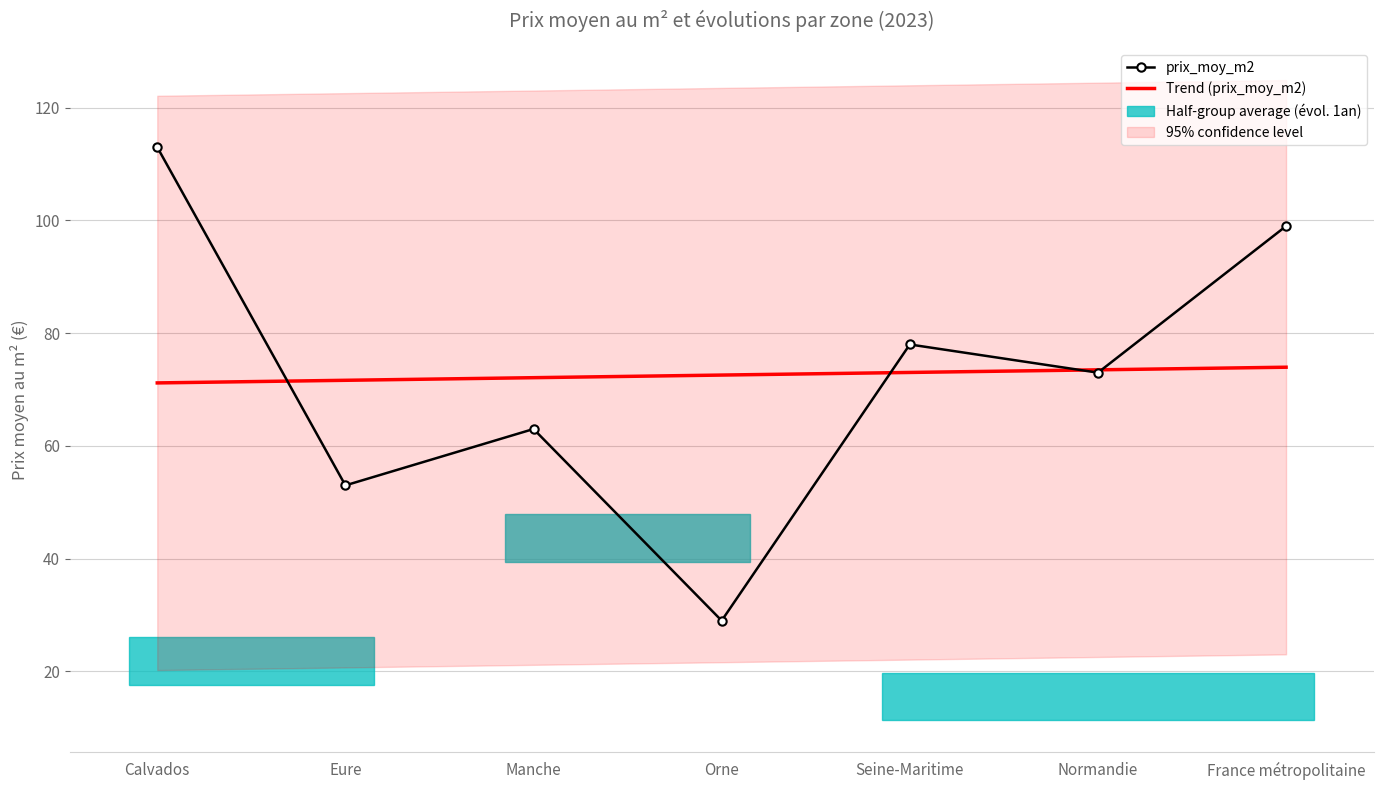

Which series ends up on top after the final intersection of evolution_prix_moy_m2_5ans and prix_moy_m2?

prix_moy_m2